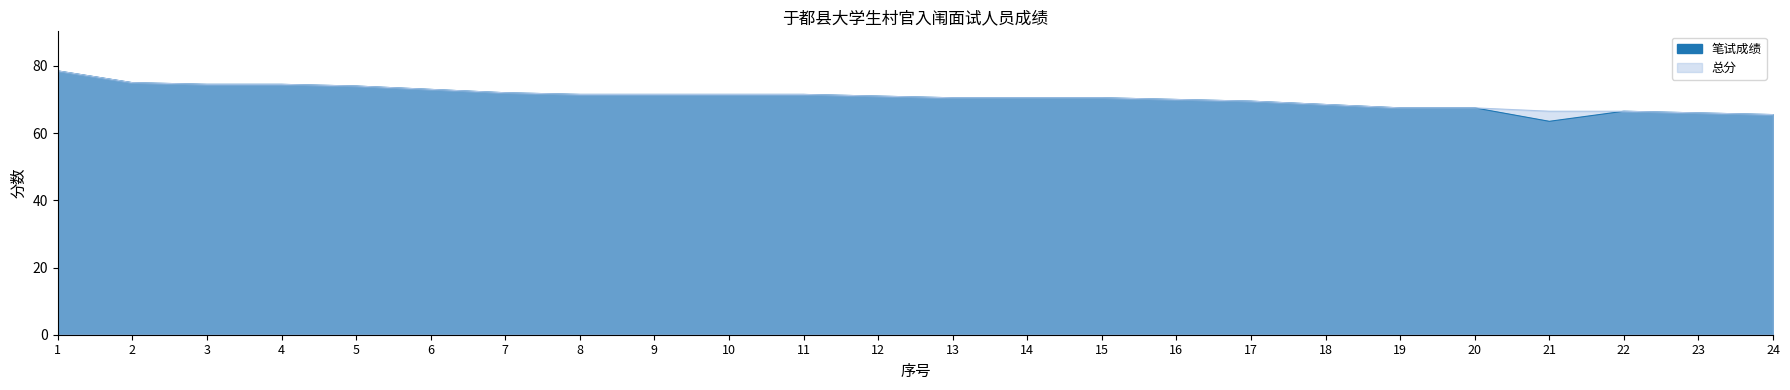

True or false: 总分 has more than 1 points higher than both neighbors.

False